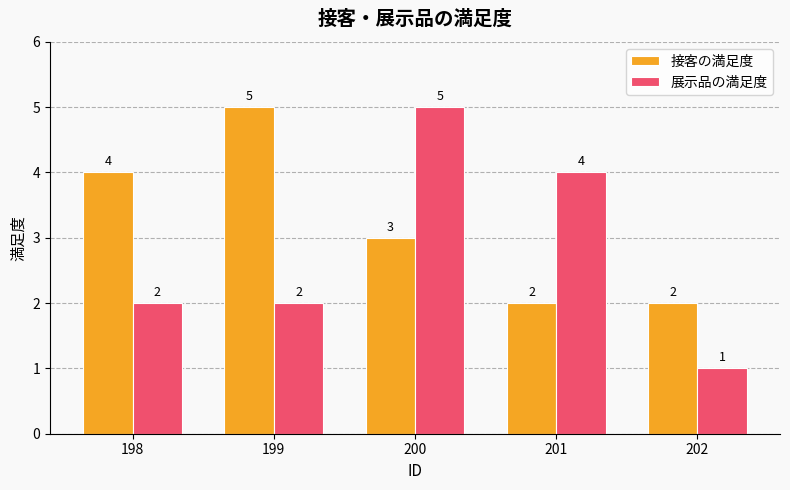

What is the smallest value displayed?

1